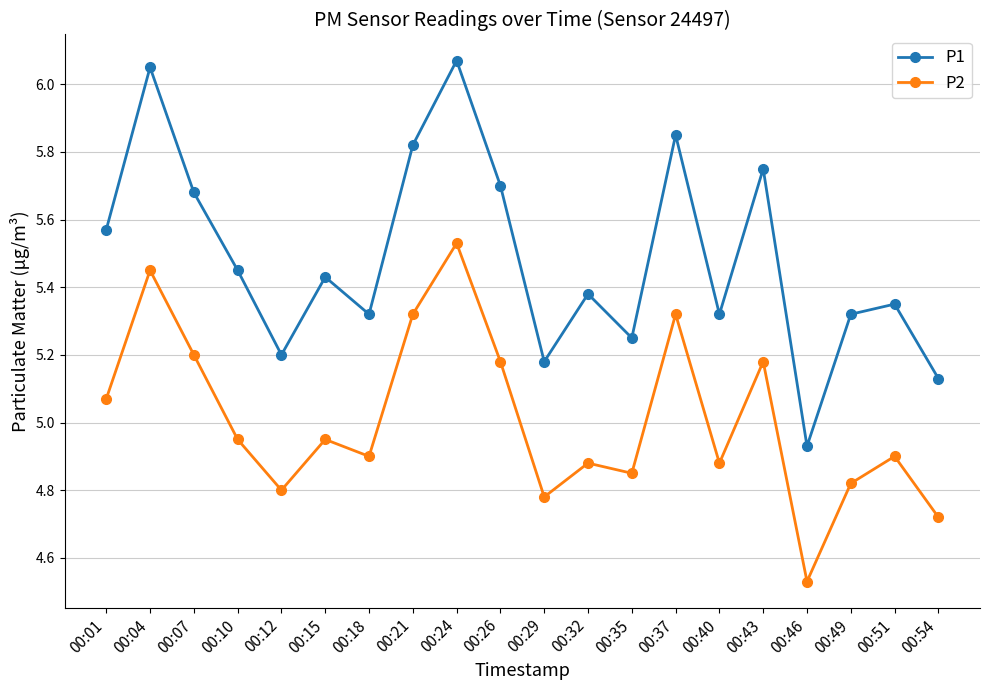

What is the difference between the P1 values at 00:26 and 00:46?

0.8